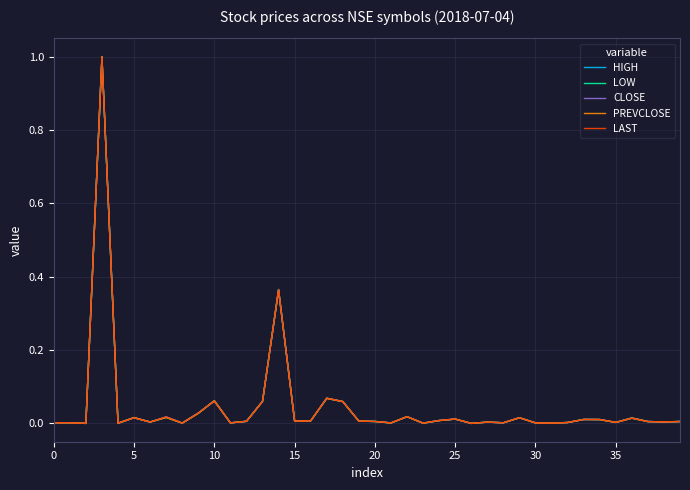

What is the maximum value shown in the chart?

1.0